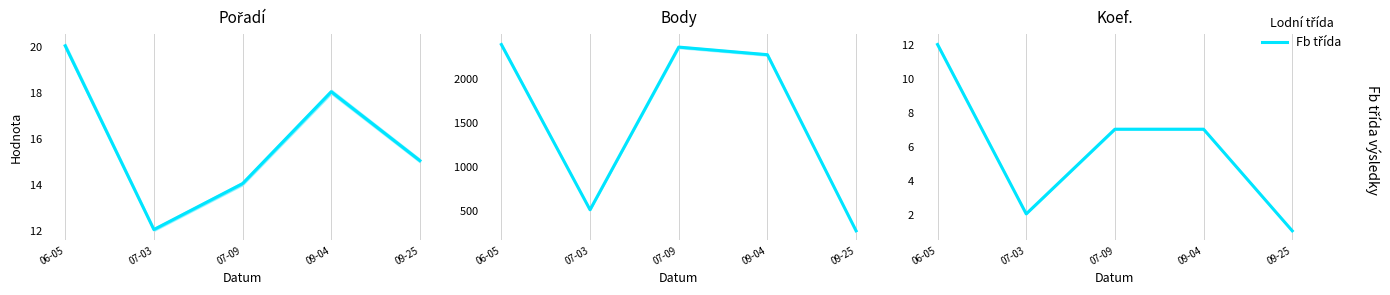

Is it true that Pořadí equals 5 at 09-04?

False